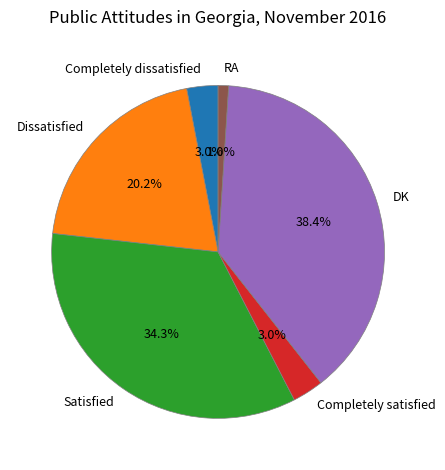

Combined, what portion of the pie is Dissatisfied and Completely satisfied?

23.2%